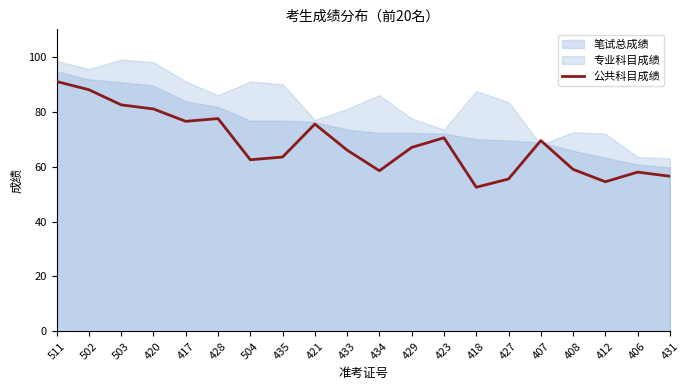

What is the label of the 13th point from the right?

435